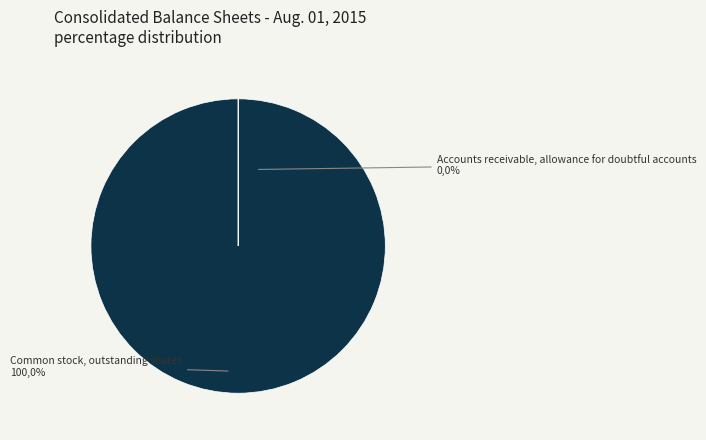

Is the sum of Accounts receivable, allowance for doubtful accounts and Common stock, outstanding shares greater than half?

Yes